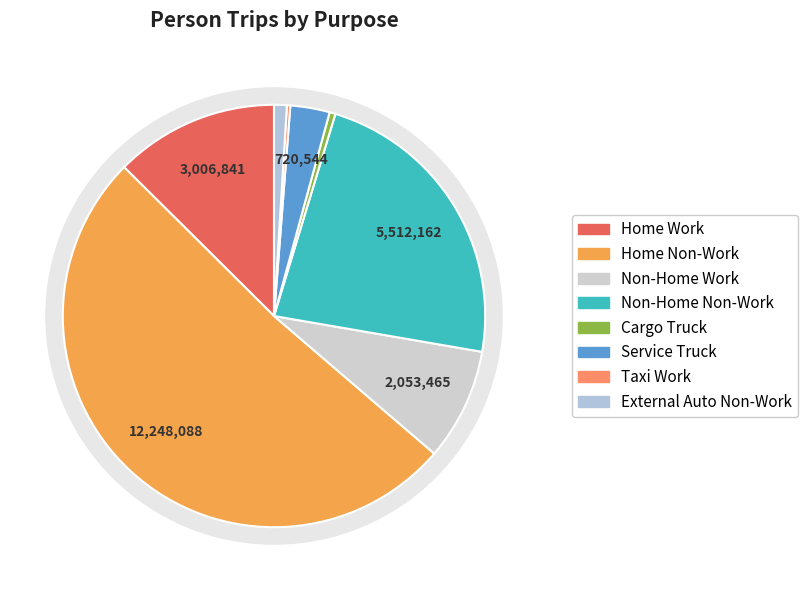

Does Non-Home Non-Work account for over 50% of the chart?

No